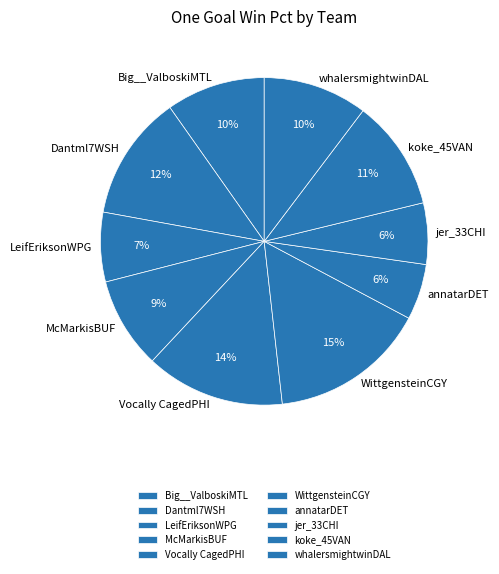

The Dantml7WSH slice represents 4% of the pie. True or false?

False